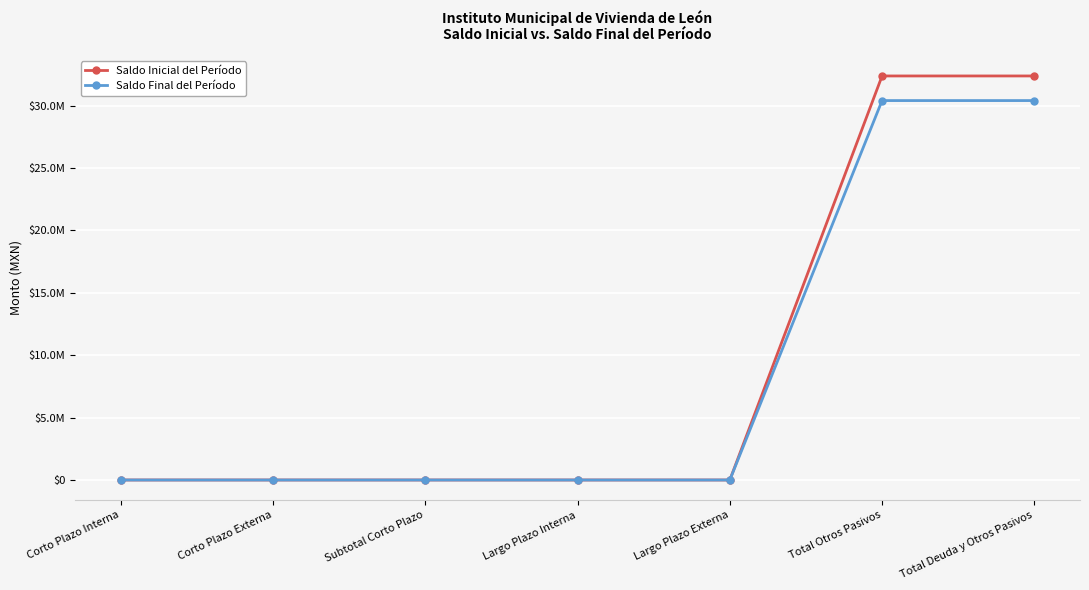

Reading left to right, list all the values displayed in this chart.

Saldo Inicial del Período: Corto Plazo Interna=0.0	Corto Plazo Externa=0.0	Subtotal Corto Plazo=0.0	Largo Plazo Interna=0.0	Largo Plazo Externa=0.0	Total Otros Pasivos=32381282.4	Total Deuda y Otros Pasivos=32381282.4
Saldo Final del Período: Corto Plazo Interna=0.0	Corto Plazo Externa=0.0	Subtotal Corto Plazo=0.0	Largo Plazo Interna=0.0	Largo Plazo Externa=0.0	Total Otros Pasivos=30408866.9	Total Deuda y Otros Pasivos=30408866.9